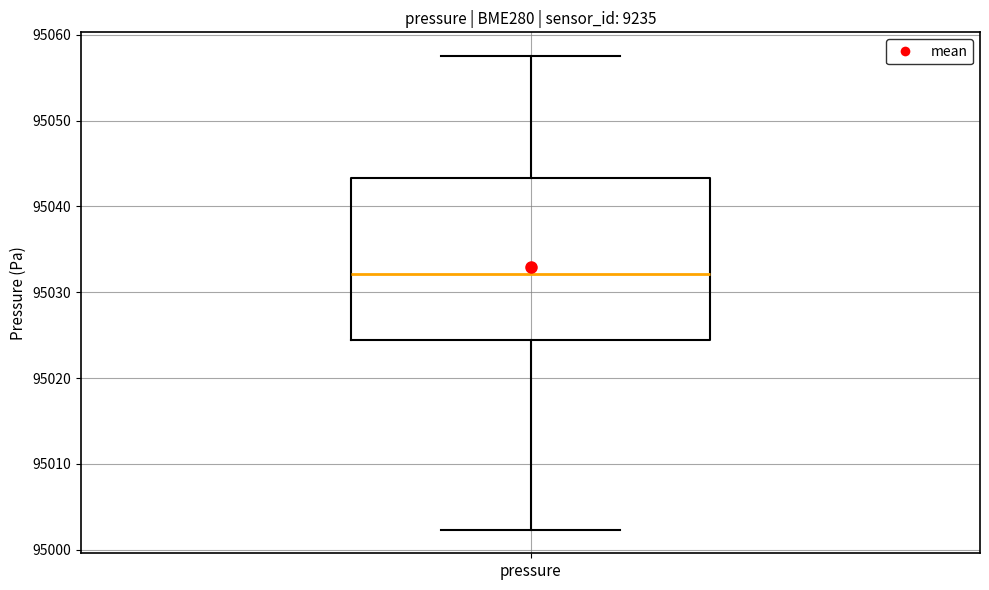

Where is the upper edge of the box for pressure on the y-axis? The values are not printed on the chart, so give them approximately, as read against the axis.

95043